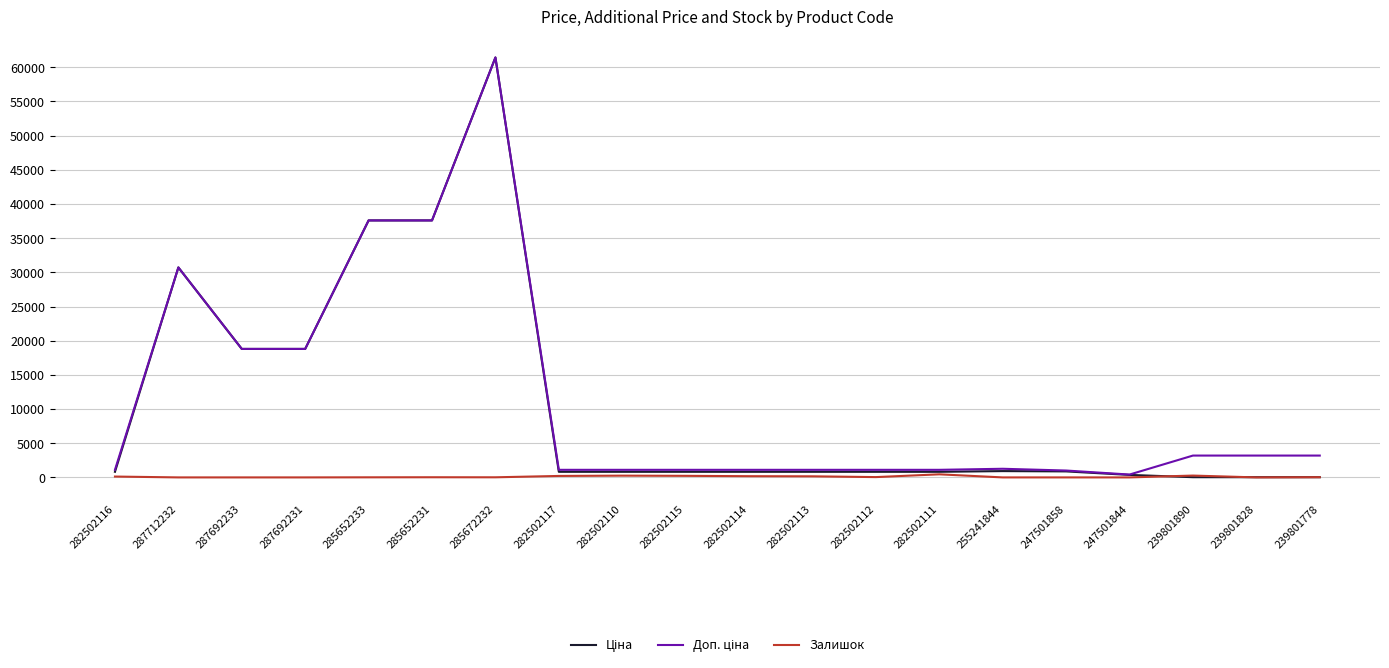

Does the chart display data point markers on the line(s)?

No